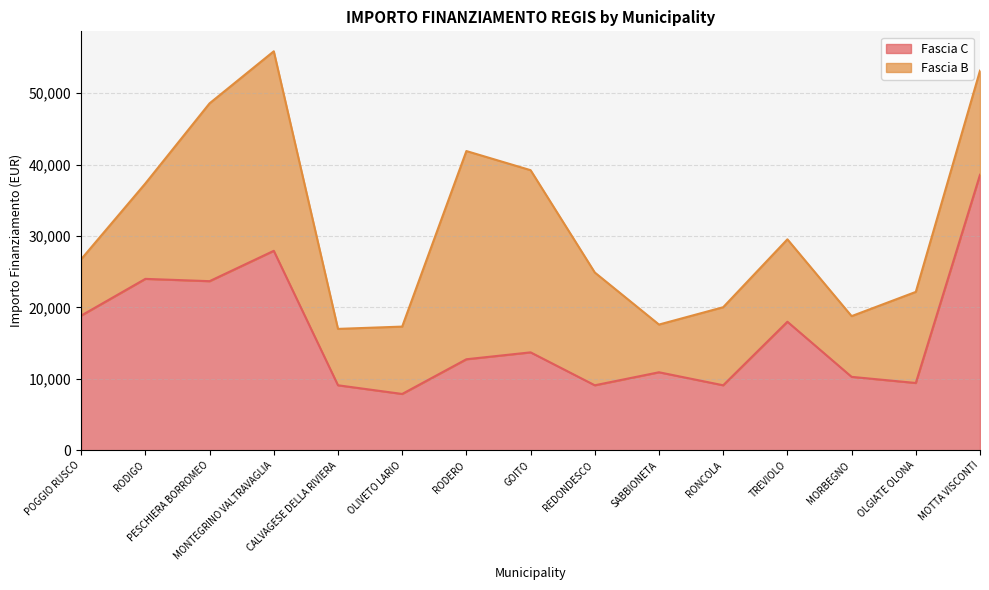

The value at RODIGO is 10729. True or false?

False